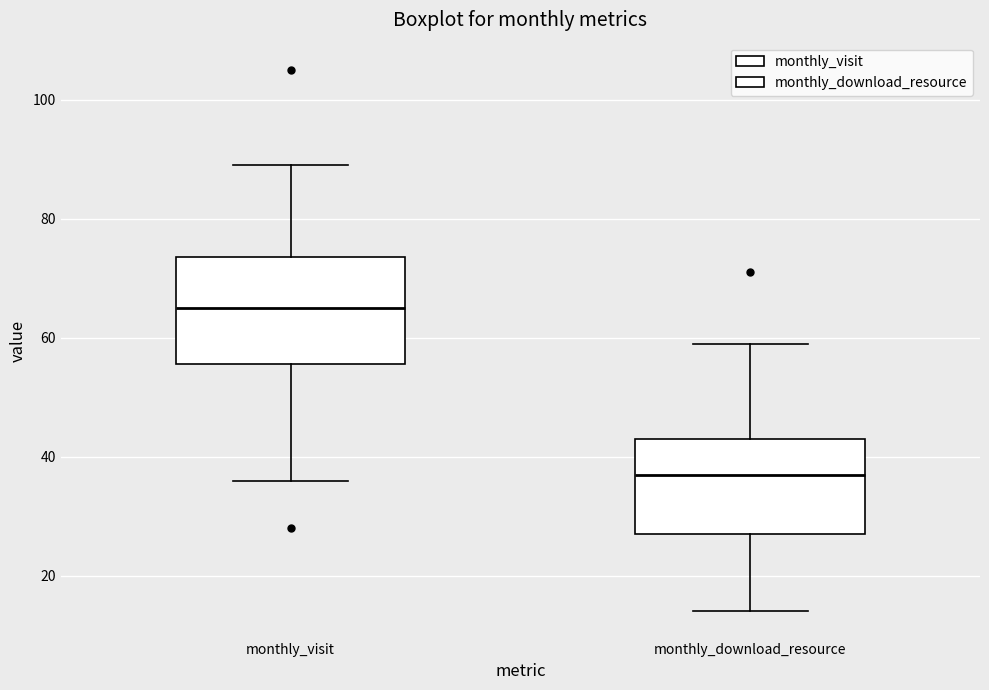

Where does the lower whisker of the box for monthly_visit end on the y-axis? The values are not printed on the chart, so give them approximately, as read against the axis.

36